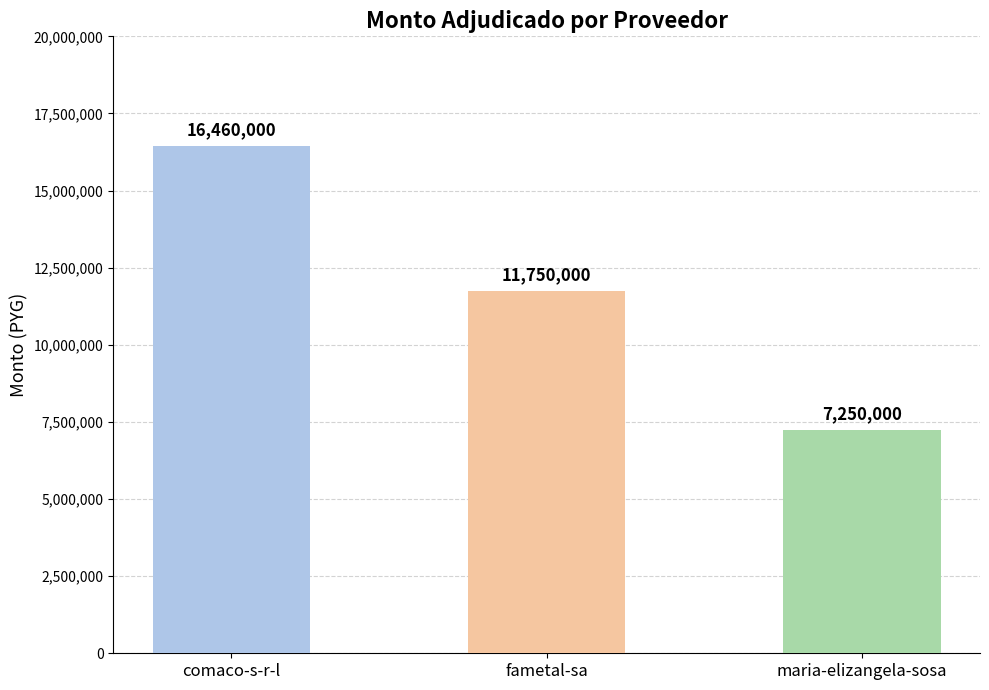

The value at maria-elizangela-sosa is 7250000. True or false?

True